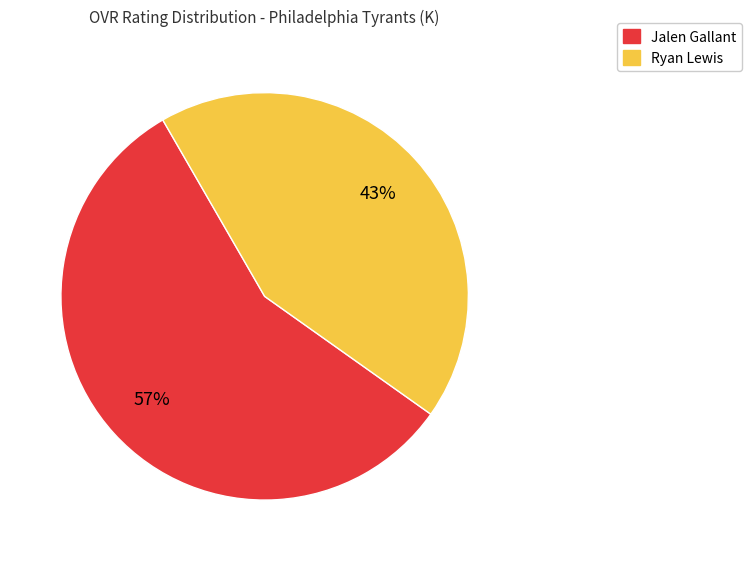

To the nearest percent, what is the difference between the Ryan Lewis and Jalen Gallant slice percentages?

14%